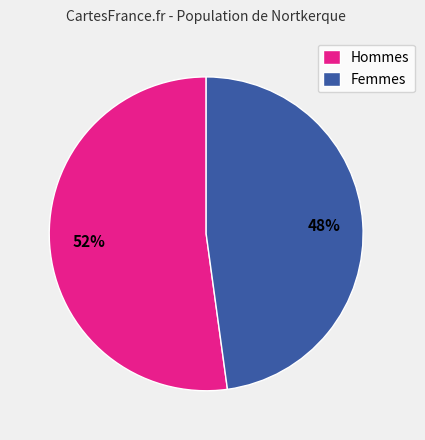

What percentage is the Femmes slice, to the nearest percent?

48%